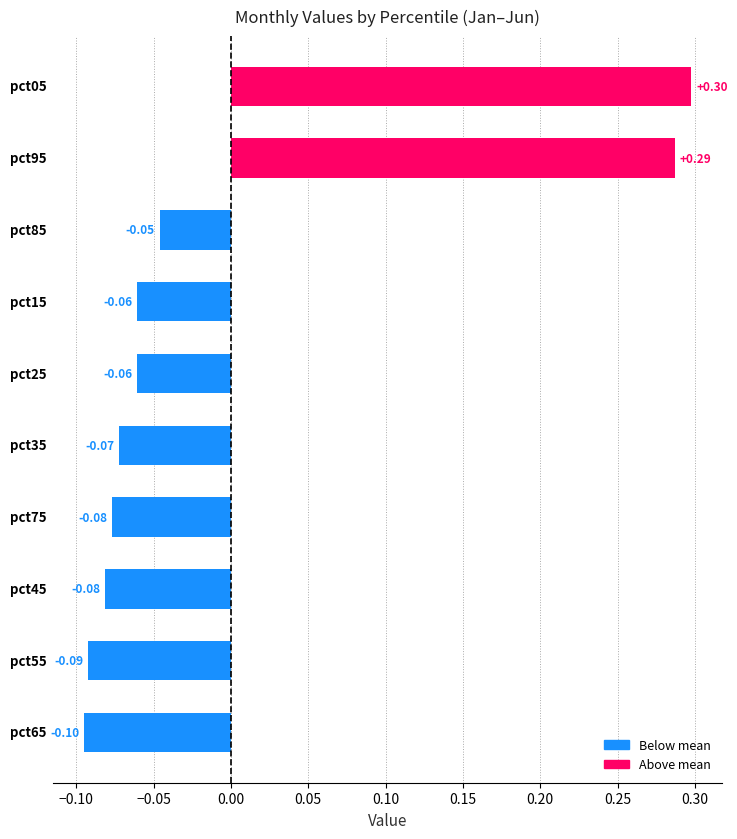

What is the difference between the maximum and minimum values?

0.4